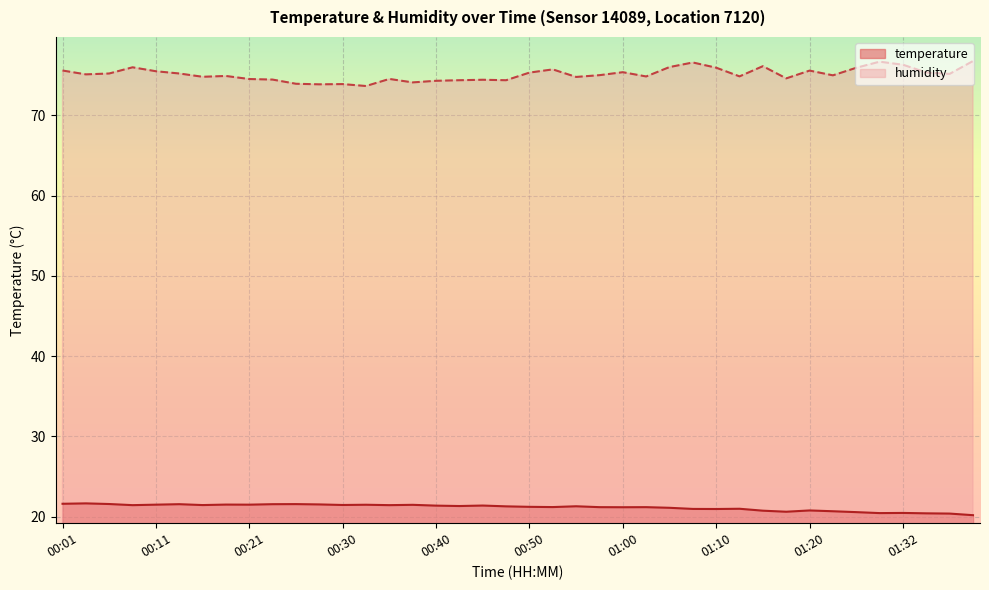

Which category has the highest value across all series?

01:40